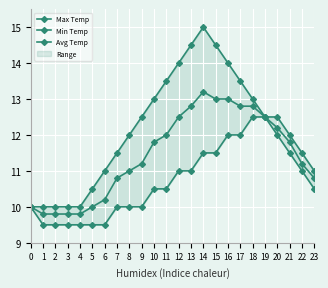

How many values in the Avg Temp series exceed 11?

14